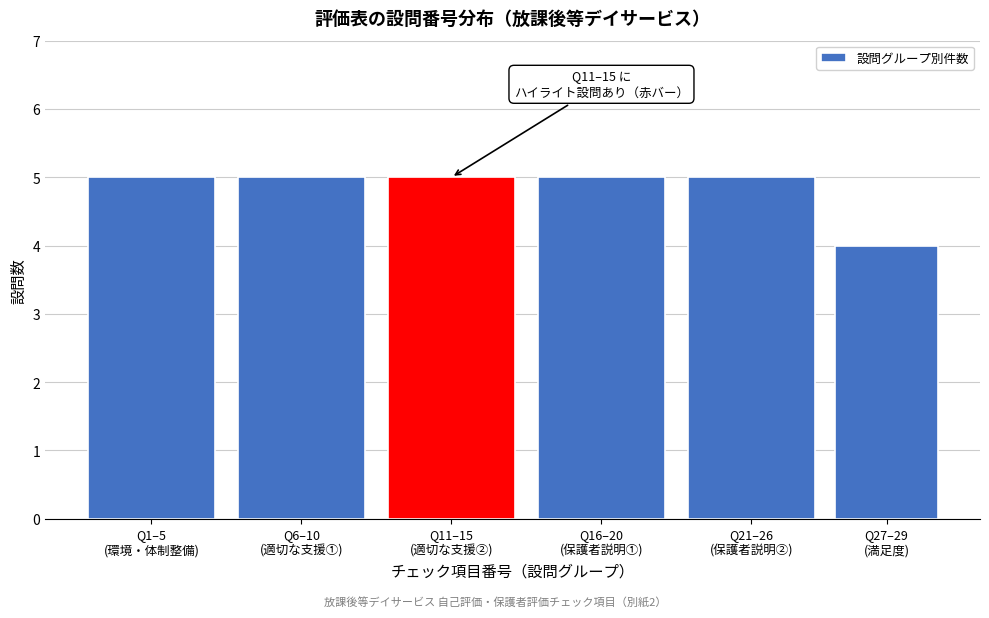

Reading right to left, transcribe all the data shown in this chart.

4	5	5	5	5	5